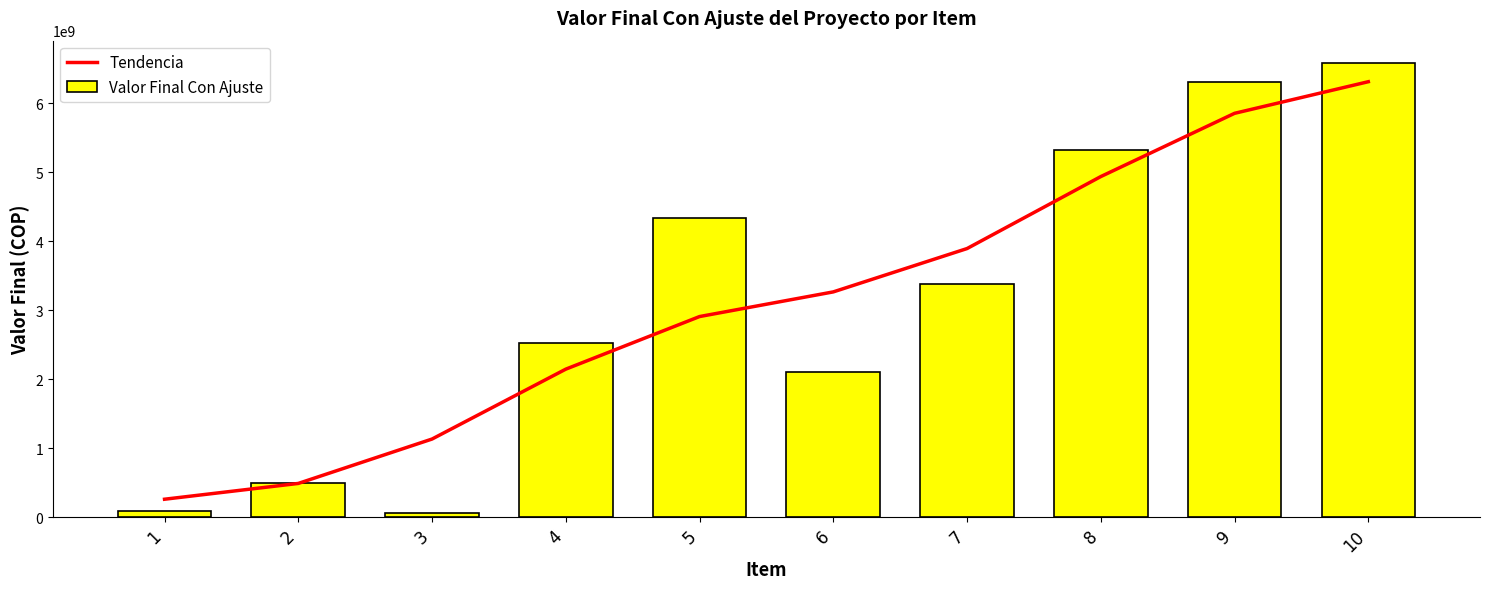

List the series in order of their peak value, highest first.

Valor Final Con Ajuste, Tendencia